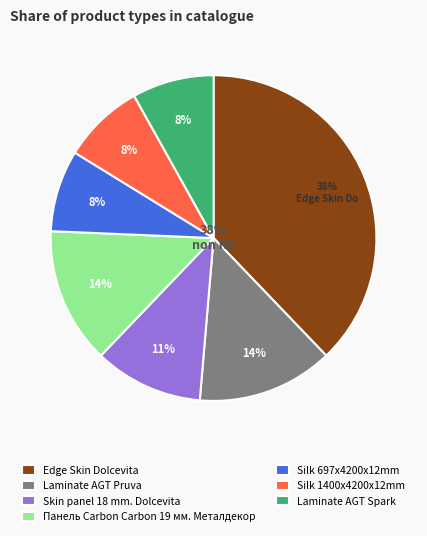

The Laminate AGT Spark slice represents 18% of the pie. True or false?

False